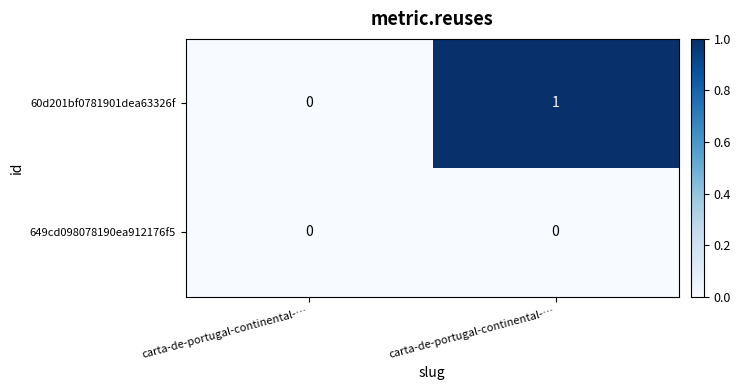

Which series has the largest total across all categories?

60d201bf0781901dea63326f